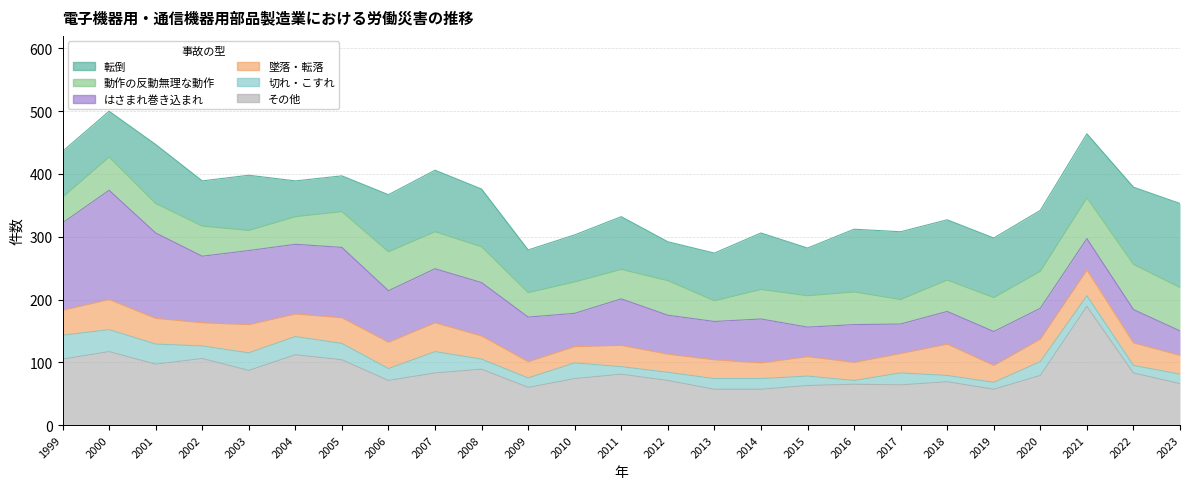

How many times do はさまれ巻き込まれ and 転倒 cross each other?

3